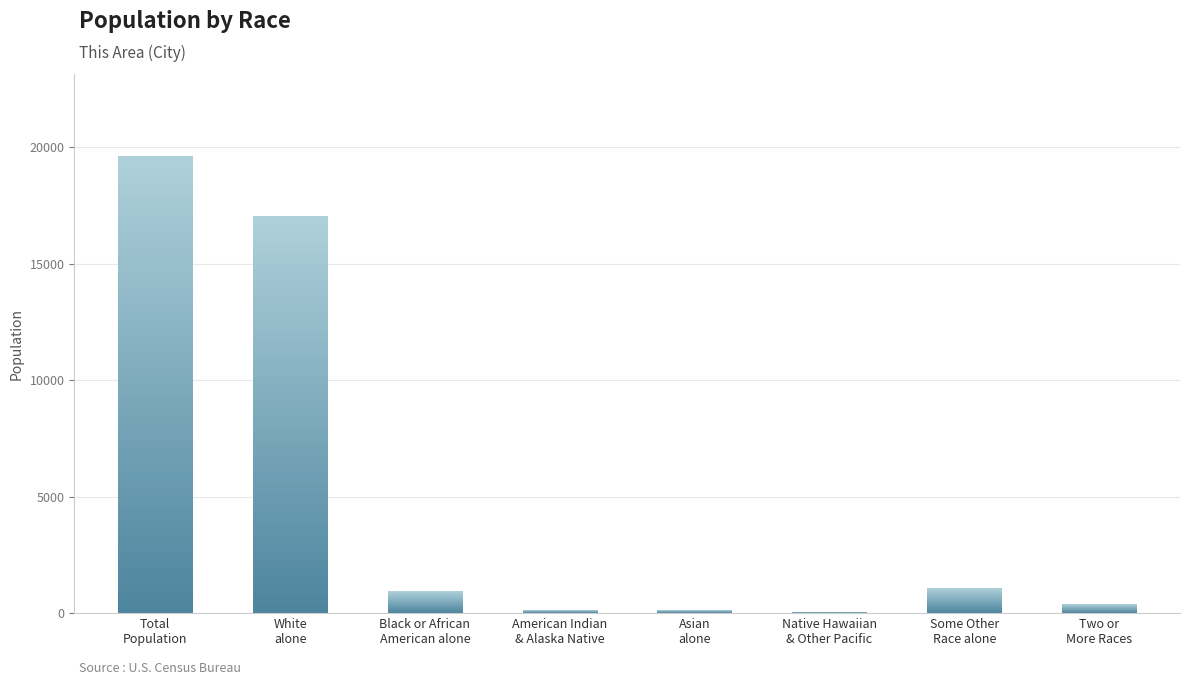

What is the maximum value shown in the chart?

19610